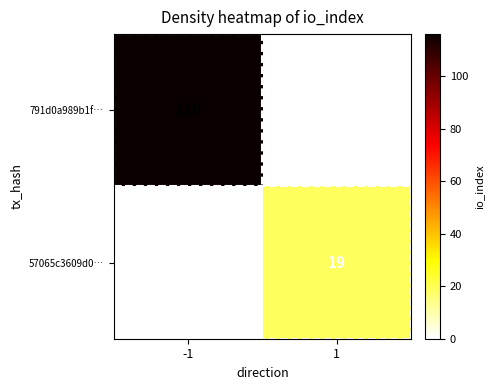

Between 1 and -1, which is larger?

-1